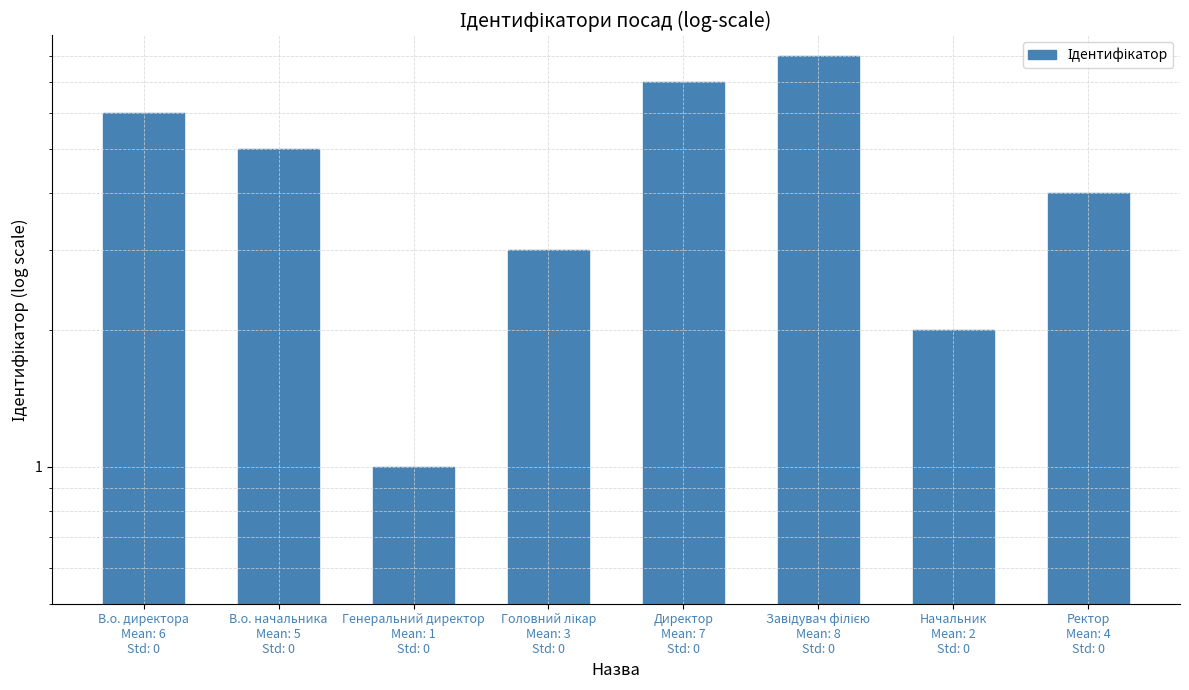

What is the label of the 8th bar from the left?

Ректор
Mean: 4
Std: 0